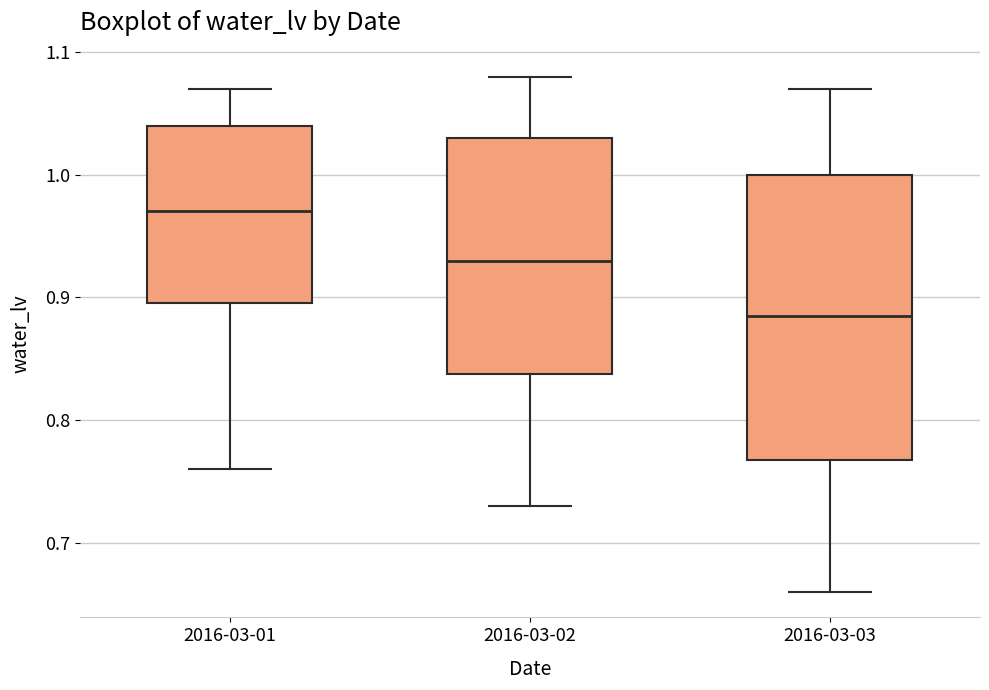

Which box's median line is the lowest?

2016-03-03